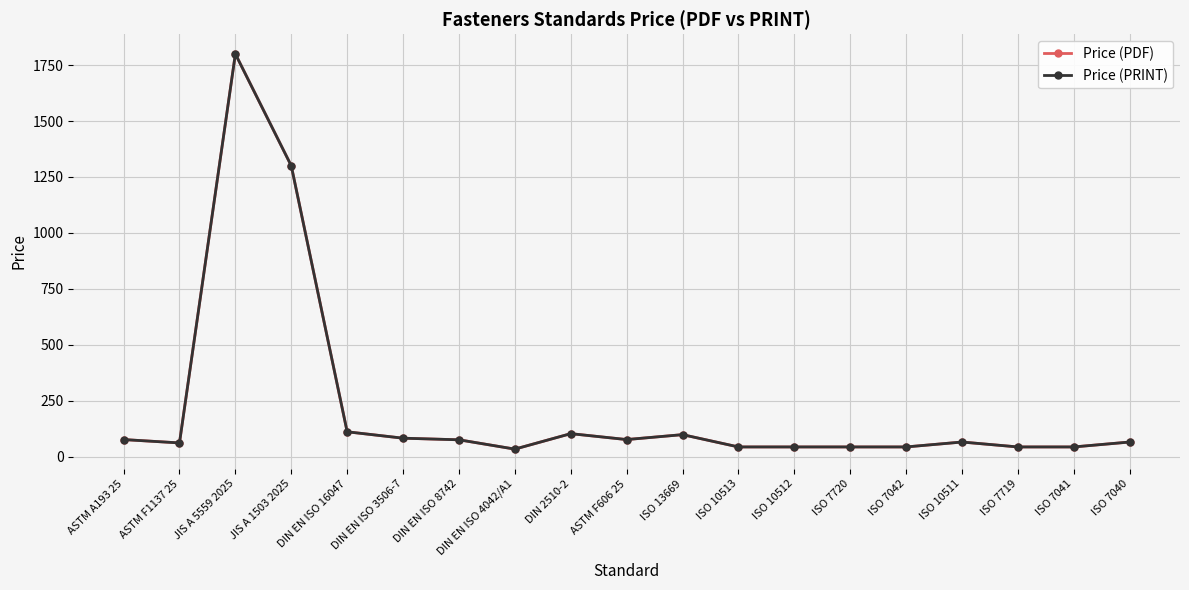

Is this an area chart (filled region under the line)?

No